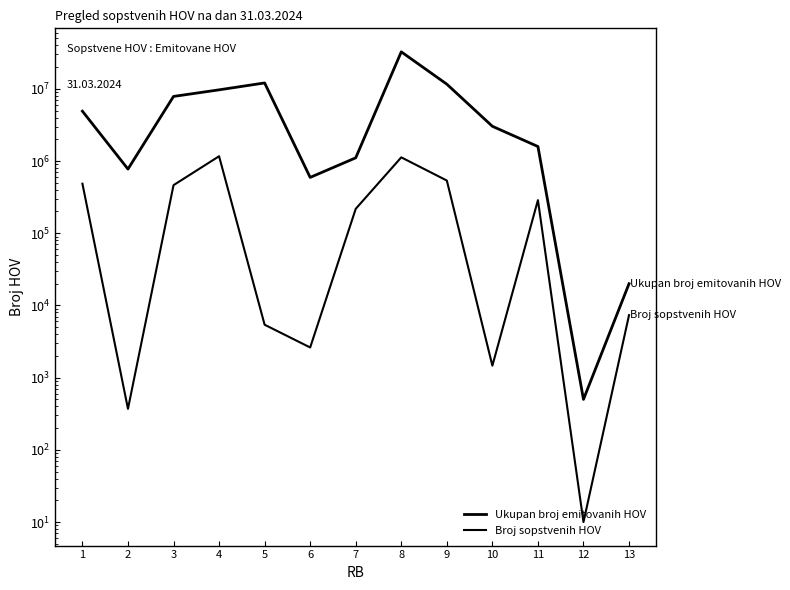

Between 4 and 7, which series saw the biggest shift?

Ukupan broj emitovanih HOV